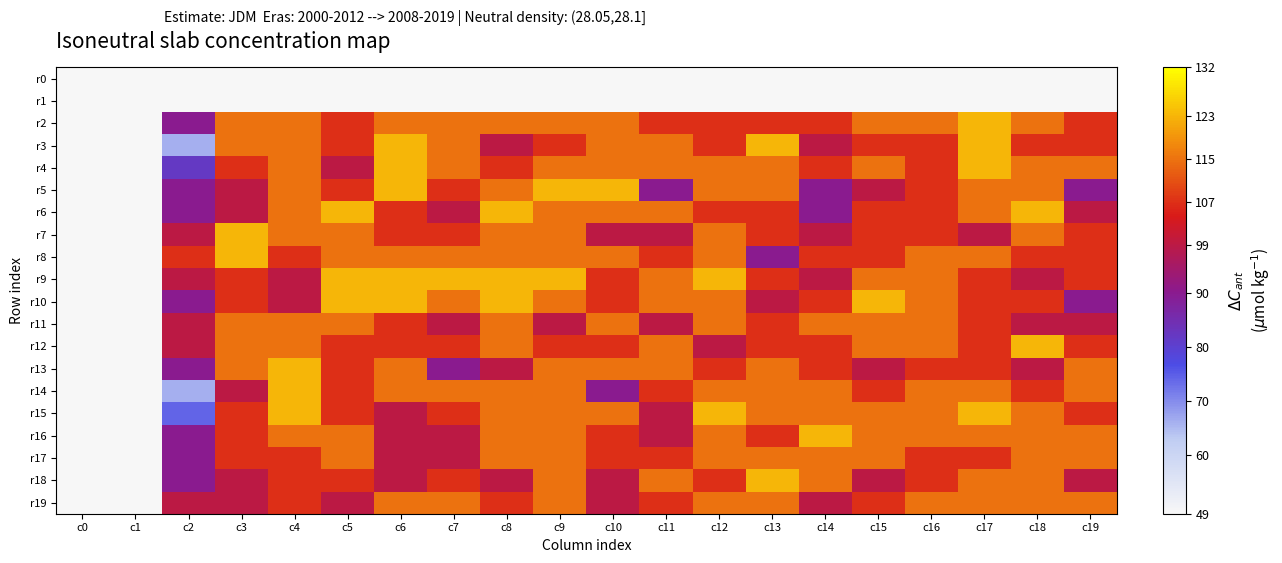

Reading left to right, list all the values displayed in this chart.

r0: c0=0	c1=0	c2=0	c3=0	c4=0	c5=0	c6=0	c7=0	c8=0	c9=0	c10=0	c11=0	c12=0	c13=0	c14=0	c15=0	c16=0	c17=0	c18=0	c19=0
r1: c0=0	c1=0	c2=0	c3=0	c4=0	c5=0	c6=0	c7=0	c8=0	c9=0	c10=0	c11=0	c12=0	c13=0	c14=0	c15=0	c16=0	c17=0	c18=0	c19=0
r2: c0=0	c1=0	c2=90	c3=115	c4=115	c5=107	c6=115	c7=115	c8=115	c9=115	c10=115	c11=107	c12=107	c13=107	c14=107	c15=115	c16=115	c17=123	c18=115	c19=107
r3: c0=0	c1=0	c2=66	c3=115	c4=115	c5=107	c6=123	c7=115	c8=99	c9=107	c10=115	c11=115	c12=107	c13=123	c14=99	c15=107	c16=107	c17=123	c18=107	c19=107
r4: c0=0	c1=0	c2=82	c3=107	c4=115	c5=99	c6=123	c7=115	c8=107	c9=115	c10=115	c11=115	c12=115	c13=115	c14=107	c15=115	c16=107	c17=123	c18=115	c19=115
r5: c0=0	c1=0	c2=90	c3=99	c4=115	c5=107	c6=123	c7=107	c8=115	c9=123	c10=123	c11=90	c12=115	c13=115	c14=90	c15=99	c16=107	c17=115	c18=115	c19=90
r6: c0=0	c1=0	c2=90	c3=99	c4=115	c5=123	c6=107	c7=99	c8=123	c9=115	c10=115	c11=115	c12=107	c13=107	c14=90	c15=107	c16=107	c17=115	c18=123	c19=99
r7: c0=0	c1=0	c2=99	c3=123	c4=115	c5=115	c6=107	c7=107	c8=115	c9=115	c10=99	c11=99	c12=115	c13=107	c14=99	c15=107	c16=107	c17=99	c18=115	c19=107
r8: c0=0	c1=0	c2=107	c3=123	c4=107	c5=115	c6=115	c7=115	c8=115	c9=115	c10=115	c11=107	c12=115	c13=90	c14=107	c15=107	c16=115	c17=115	c18=107	c19=107
r9: c0=0	c1=0	c2=99	c3=107	c4=99	c5=123	c6=123	c7=123	c8=123	c9=123	c10=107	c11=115	c12=123	c13=107	c14=99	c15=115	c16=115	c17=107	c18=99	c19=107
r10: c0=0	c1=0	c2=90	c3=107	c4=99	c5=123	c6=123	c7=115	c8=123	c9=115	c10=107	c11=115	c12=115	c13=99	c14=107	c15=123	c16=115	c17=107	c18=107	c19=90
r11: c0=0	c1=0	c2=99	c3=115	c4=115	c5=115	c6=107	c7=99	c8=115	c9=99	c10=115	c11=99	c12=115	c13=107	c14=115	c15=115	c16=115	c17=107	c18=99	c19=99
r12: c0=0	c1=0	c2=99	c3=115	c4=115	c5=107	c6=107	c7=107	c8=115	c9=107	c10=107	c11=115	c12=99	c13=107	c14=107	c15=115	c16=115	c17=107	c18=123	c19=107
r13: c0=0	c1=0	c2=90	c3=115	c4=123	c5=107	c6=115	c7=90	c8=99	c9=115	c10=115	c11=115	c12=107	c13=115	c14=107	c15=99	c16=107	c17=107	c18=99	c19=115
r14: c0=0	c1=0	c2=66	c3=99	c4=123	c5=107	c6=115	c7=115	c8=115	c9=115	c10=90	c11=107	c12=115	c13=115	c14=115	c15=107	c16=115	c17=115	c18=107	c19=115
r15: c0=0	c1=0	c2=74	c3=107	c4=123	c5=107	c6=99	c7=107	c8=115	c9=115	c10=115	c11=99	c12=123	c13=115	c14=115	c15=115	c16=115	c17=123	c18=115	c19=107
r16: c0=0	c1=0	c2=90	c3=107	c4=115	c5=115	c6=99	c7=99	c8=115	c9=115	c10=107	c11=99	c12=115	c13=107	c14=123	c15=115	c16=115	c17=115	c18=115	c19=115
r17: c0=0	c1=0	c2=90	c3=107	c4=107	c5=115	c6=99	c7=99	c8=115	c9=115	c10=107	c11=107	c12=115	c13=115	c14=115	c15=115	c16=107	c17=107	c18=115	c19=115
r18: c0=0	c1=0	c2=90	c3=99	c4=107	c5=107	c6=99	c7=107	c8=99	c9=115	c10=99	c11=115	c12=107	c13=123	c14=115	c15=99	c16=107	c17=115	c18=115	c19=99
r19: c0=0	c1=0	c2=99	c3=99	c4=107	c5=99	c6=115	c7=115	c8=107	c9=115	c10=99	c11=107	c12=115	c13=115	c14=99	c15=107	c16=115	c17=115	c18=115	c19=115